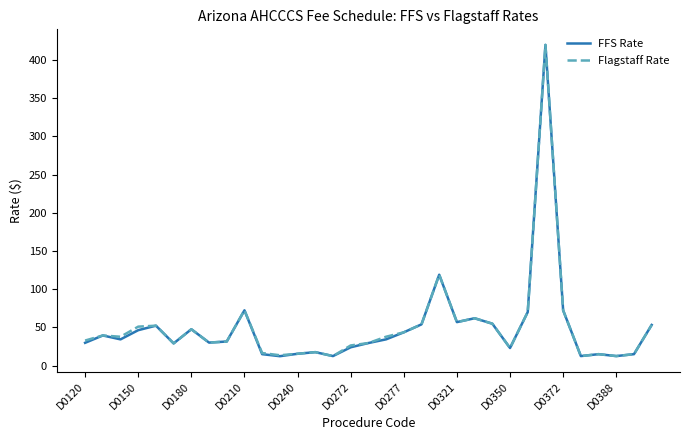

Which series has the largest range (max minus min)?

FFS Rate